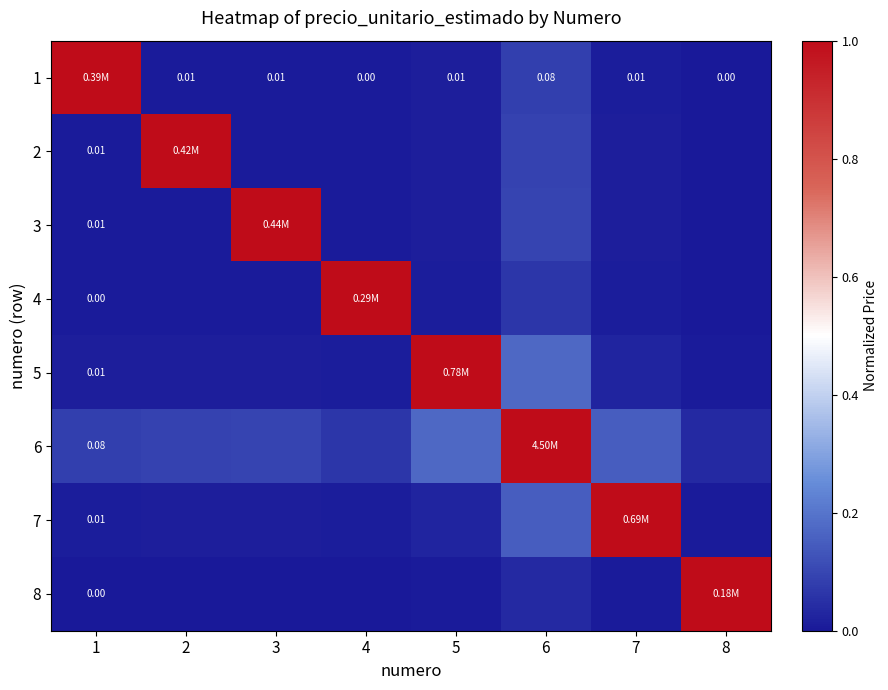

At how many categories does at least one series exceed 0?

8